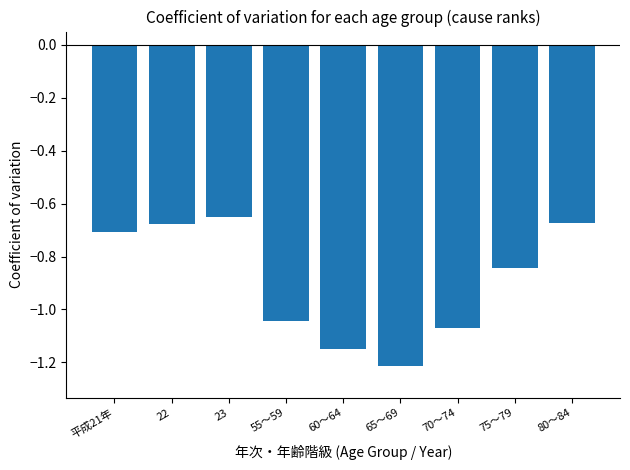

Are the bars grouped side by side (vs. stacked)?

No